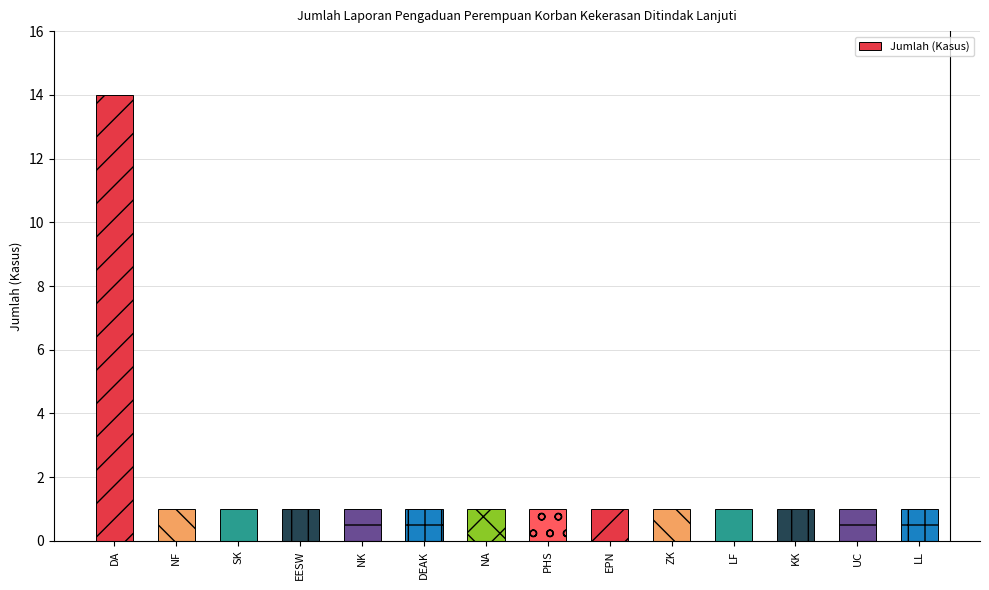

How many series are shown in this chart?

1